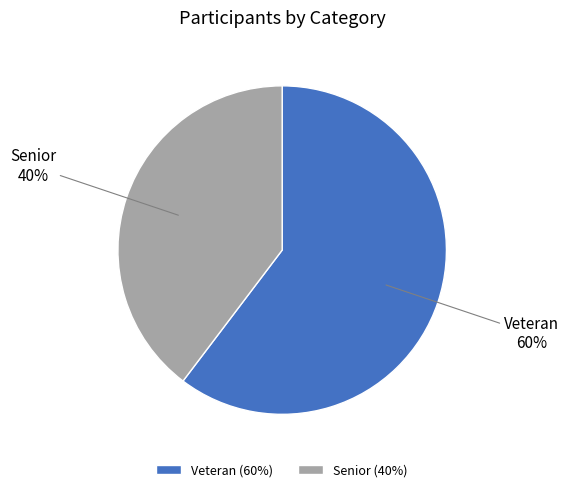

Count the number of slices in the pie.

2